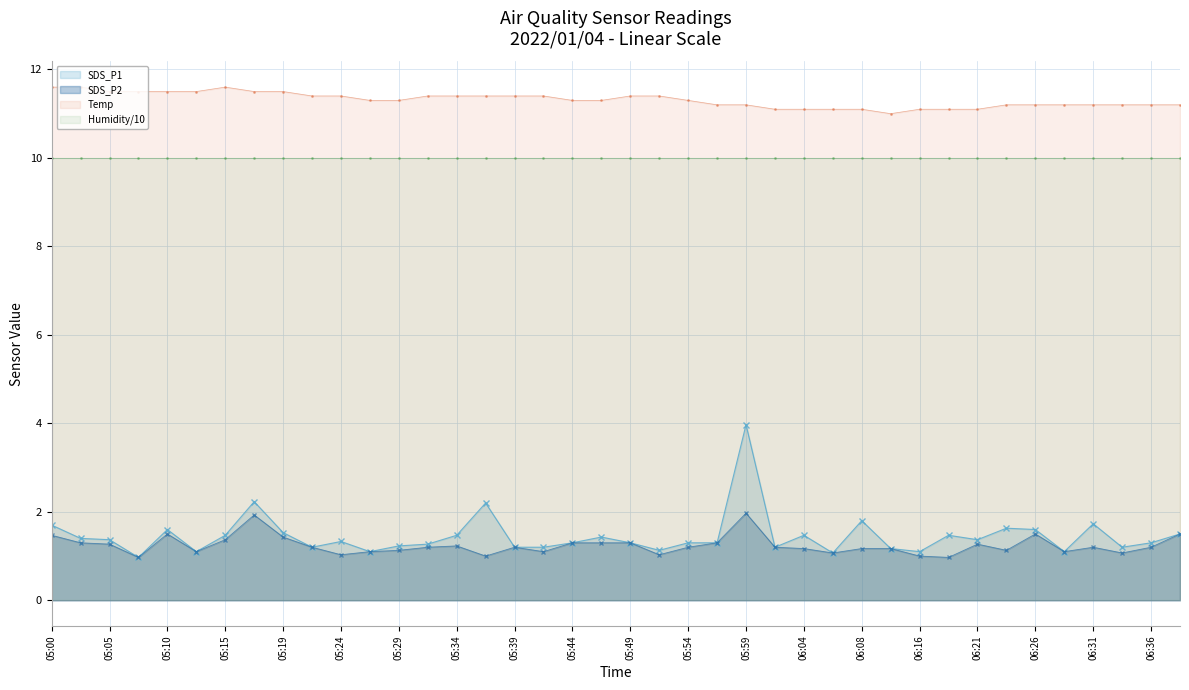

What is the average value of the Humidity/10 series?

10.0